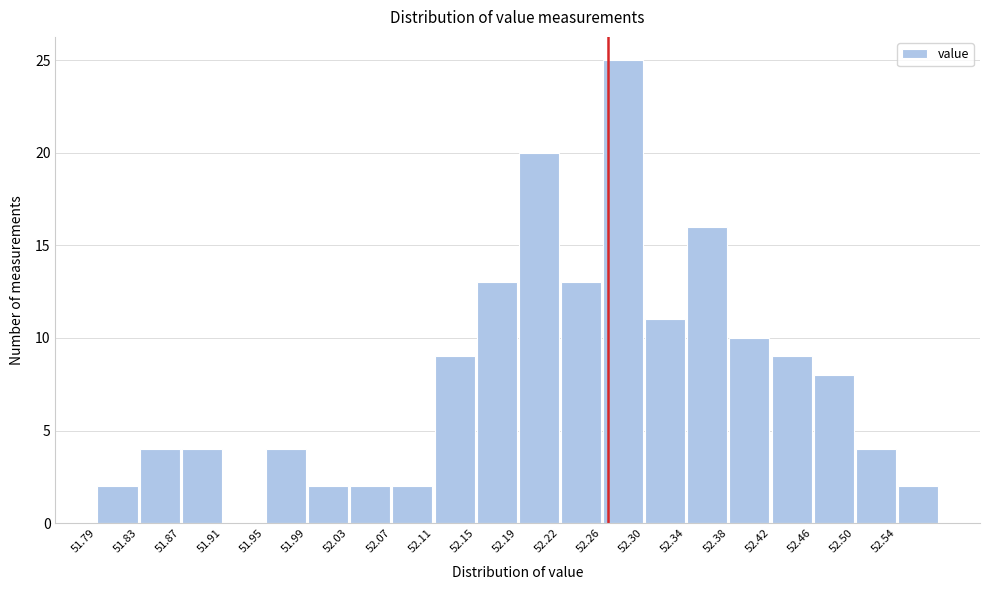

How tall is the bar that spans 51.870 to 51.910 on the x-axis? Neither the bar edges nor the heights are printed on the chart, so give them approximately, as read against the axes.

4